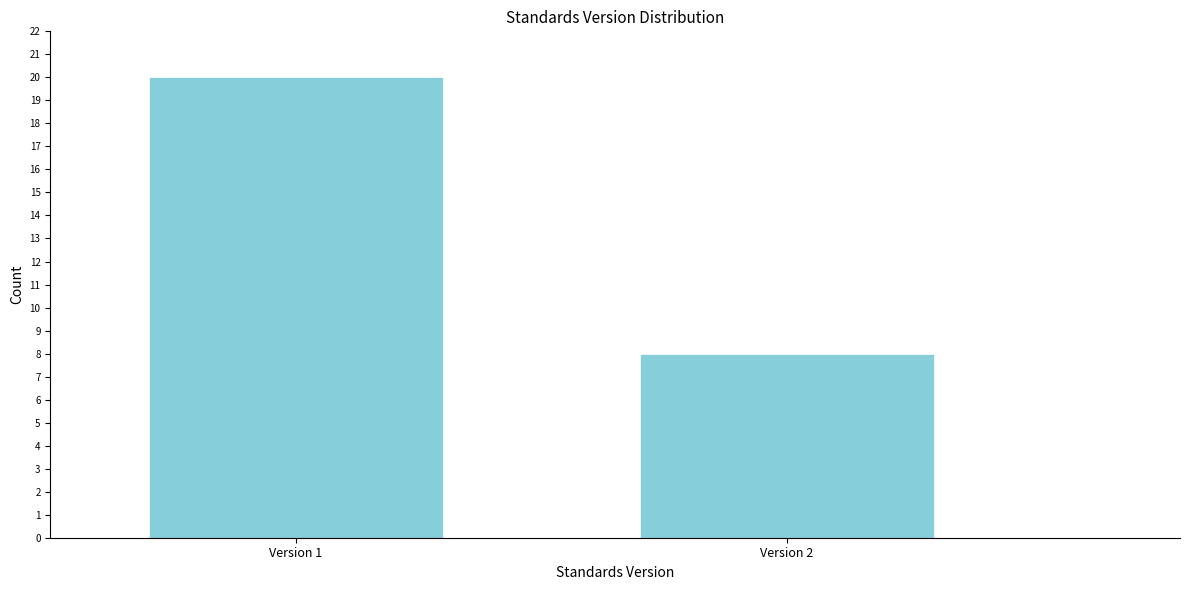

Reading left to right, transcribe all the data shown in this chart.

Version 1=20	Version 2=8